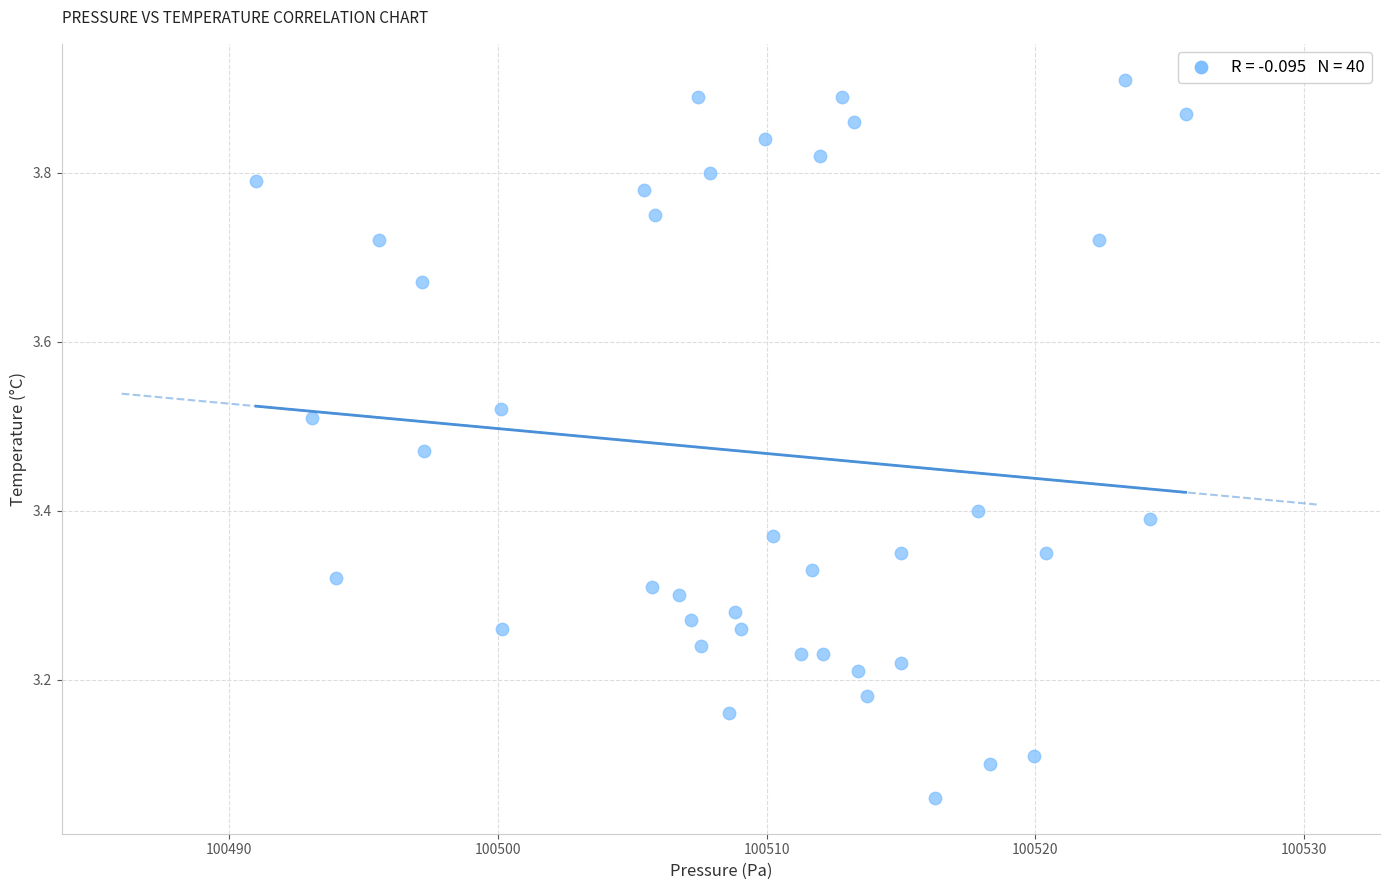

What is the range of X values (max minus min)?

34.6